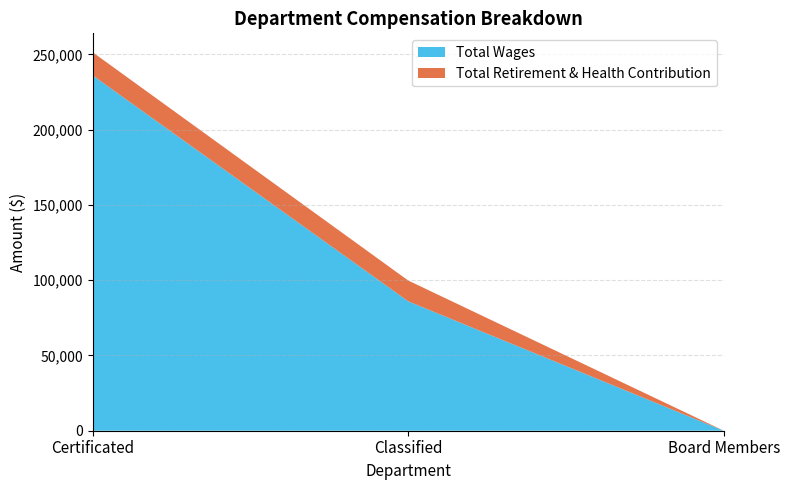

Reading left to right, list all the values displayed in this chart.

Total Wages: 236071	85970	0
Total Retirement & Health Contribution: 15366	13810	0